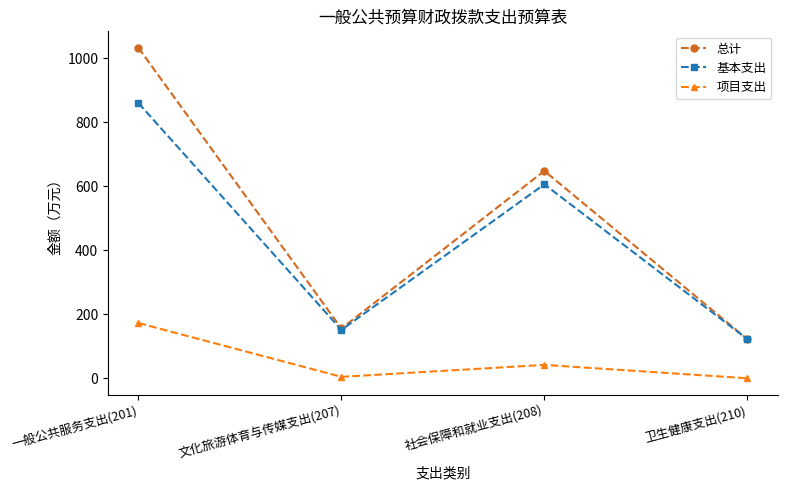

At which label does 总计 first exceed 647?

一般公共服务支出(201)